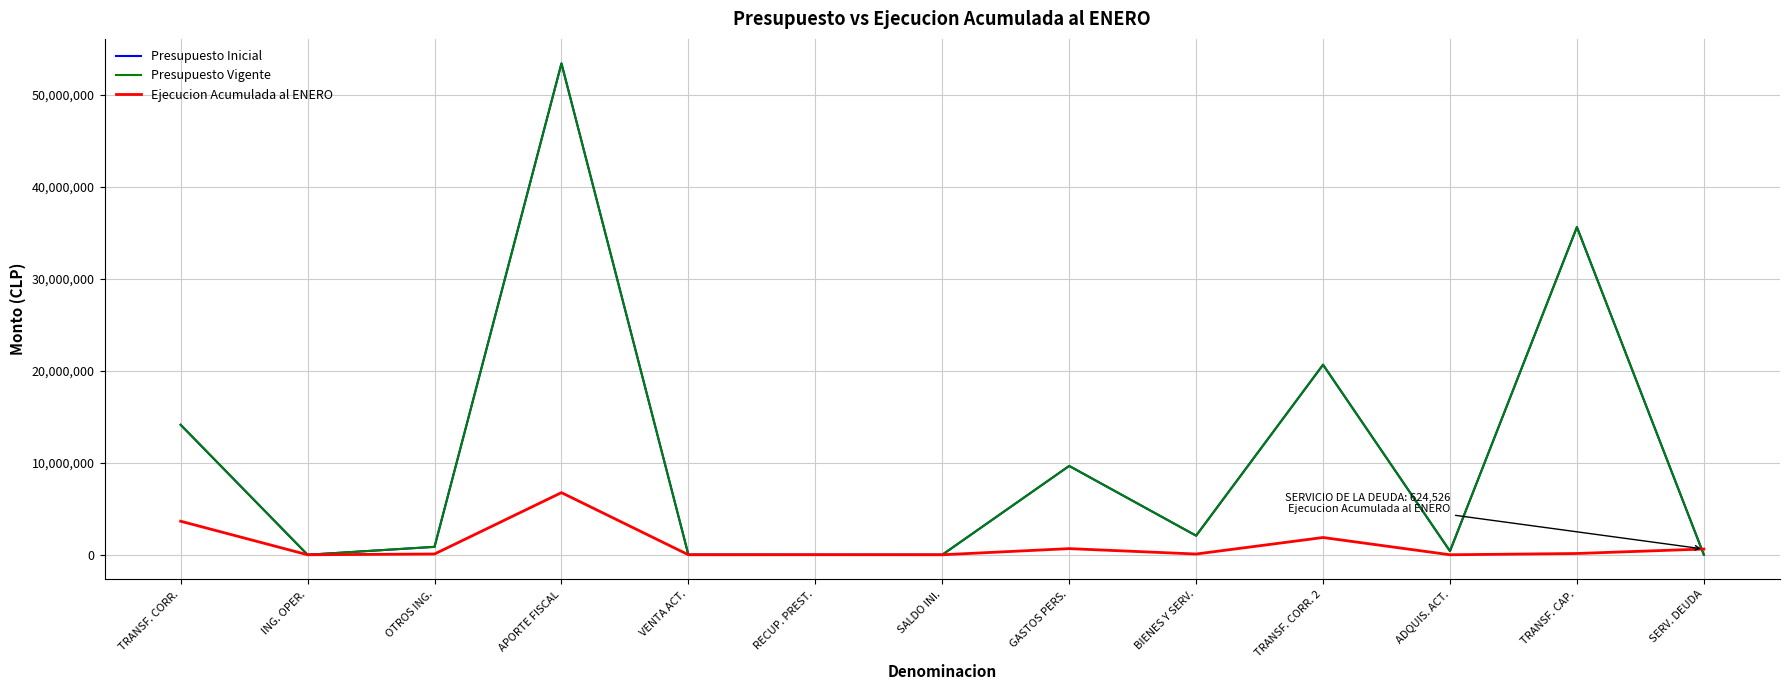

Where does the Ejecucion Acumulada al ENERO series first go above 84265?

TRANSF. CORR.